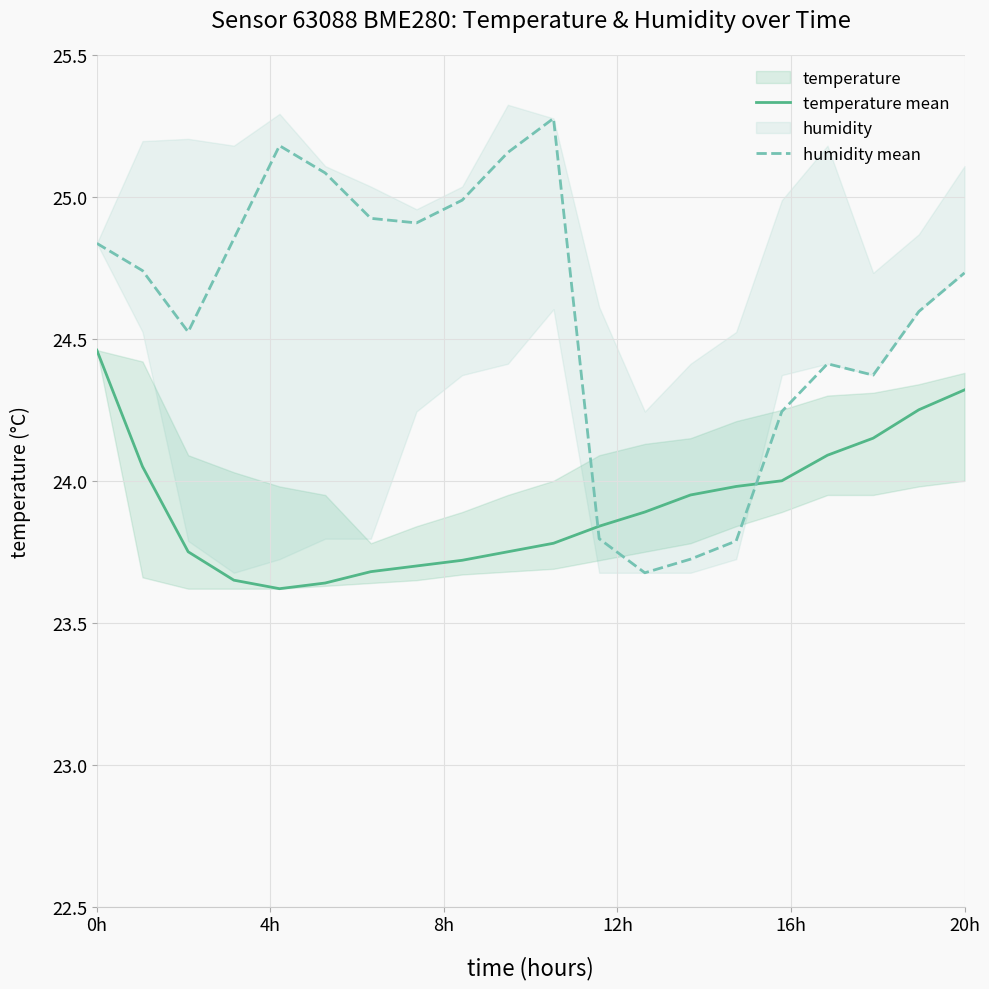

Where does the humidity mean series first go above 24?

0h